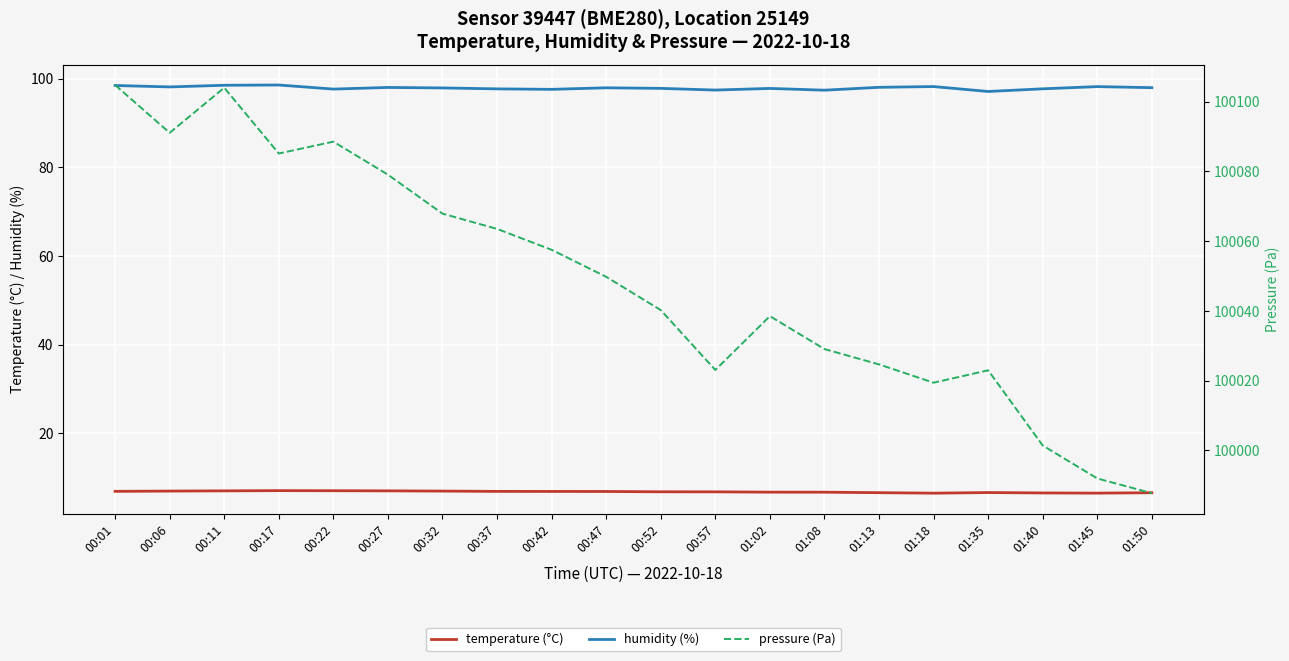

True or false: pressure (Pa) and temperature (°C) intersect in this chart.

False